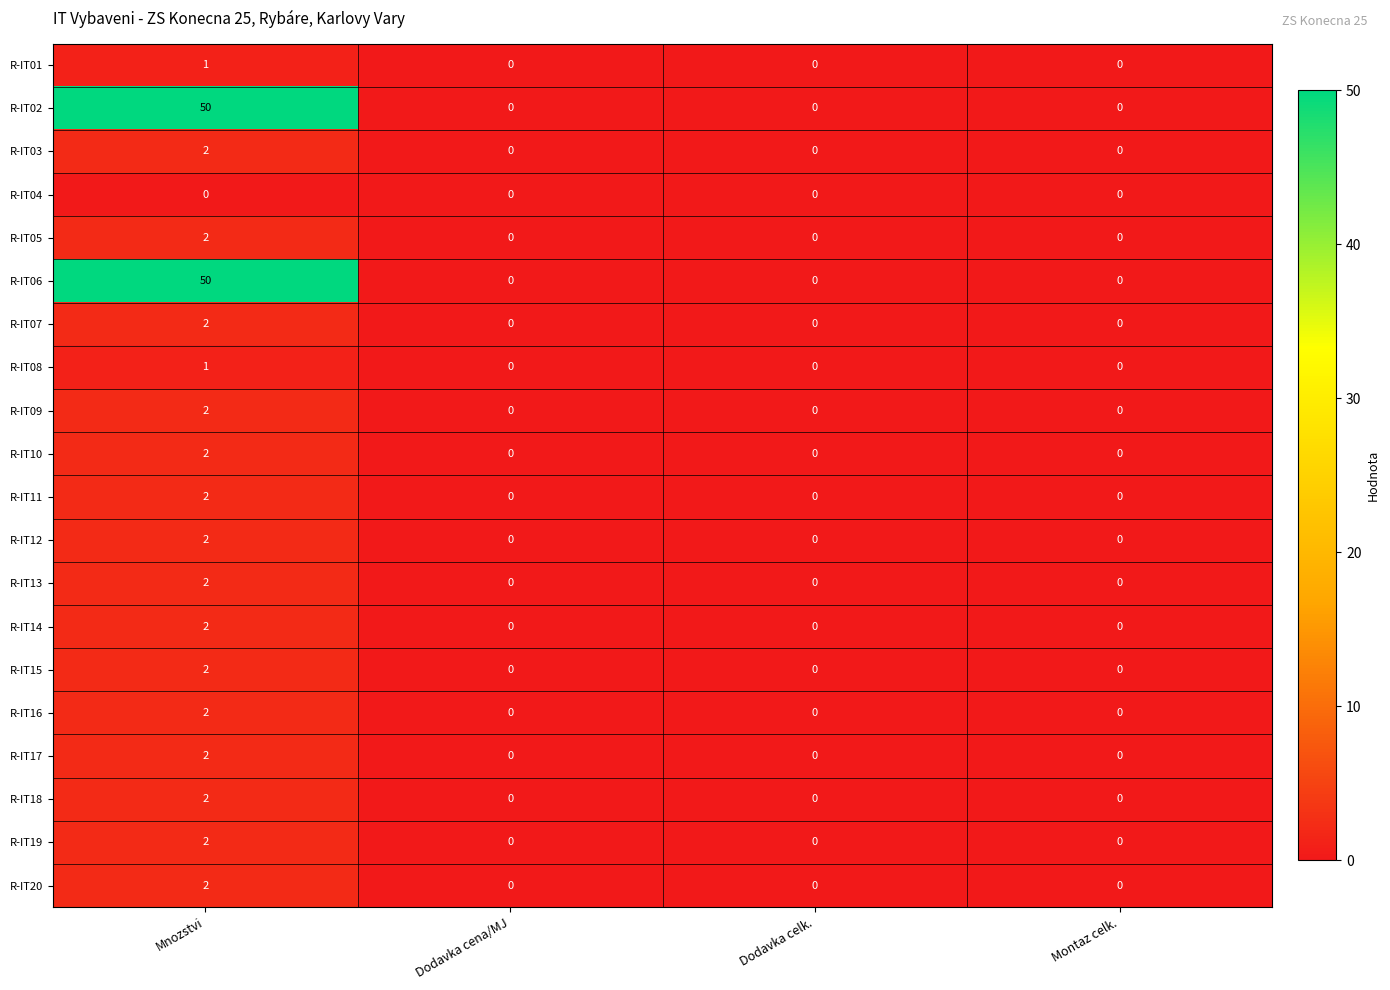

What is the difference between the highest and lowest values at Mnozstvi?

50